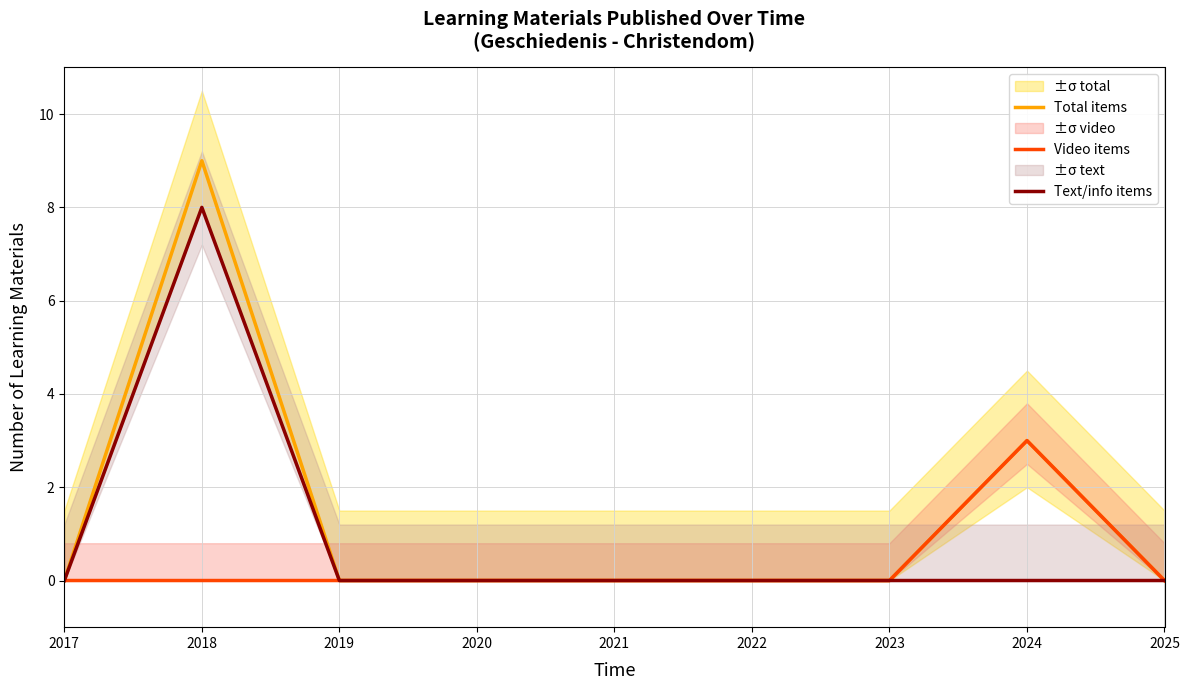

Which series has the widest spread of values?

Total items